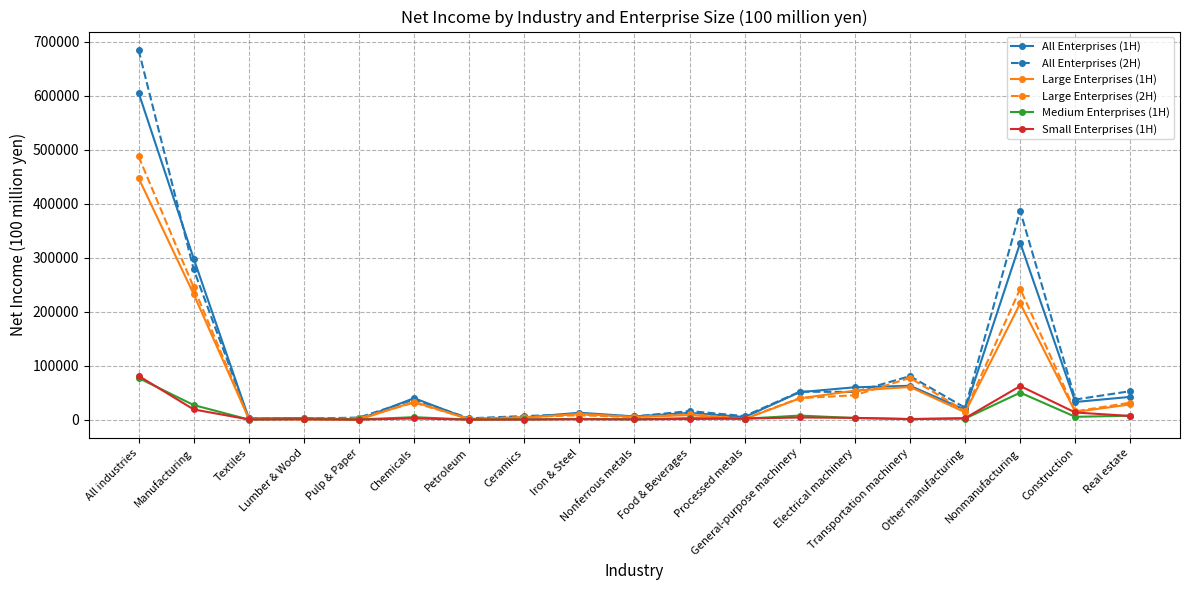

Which series has the widest spread of values?

All Enterprises (2H)